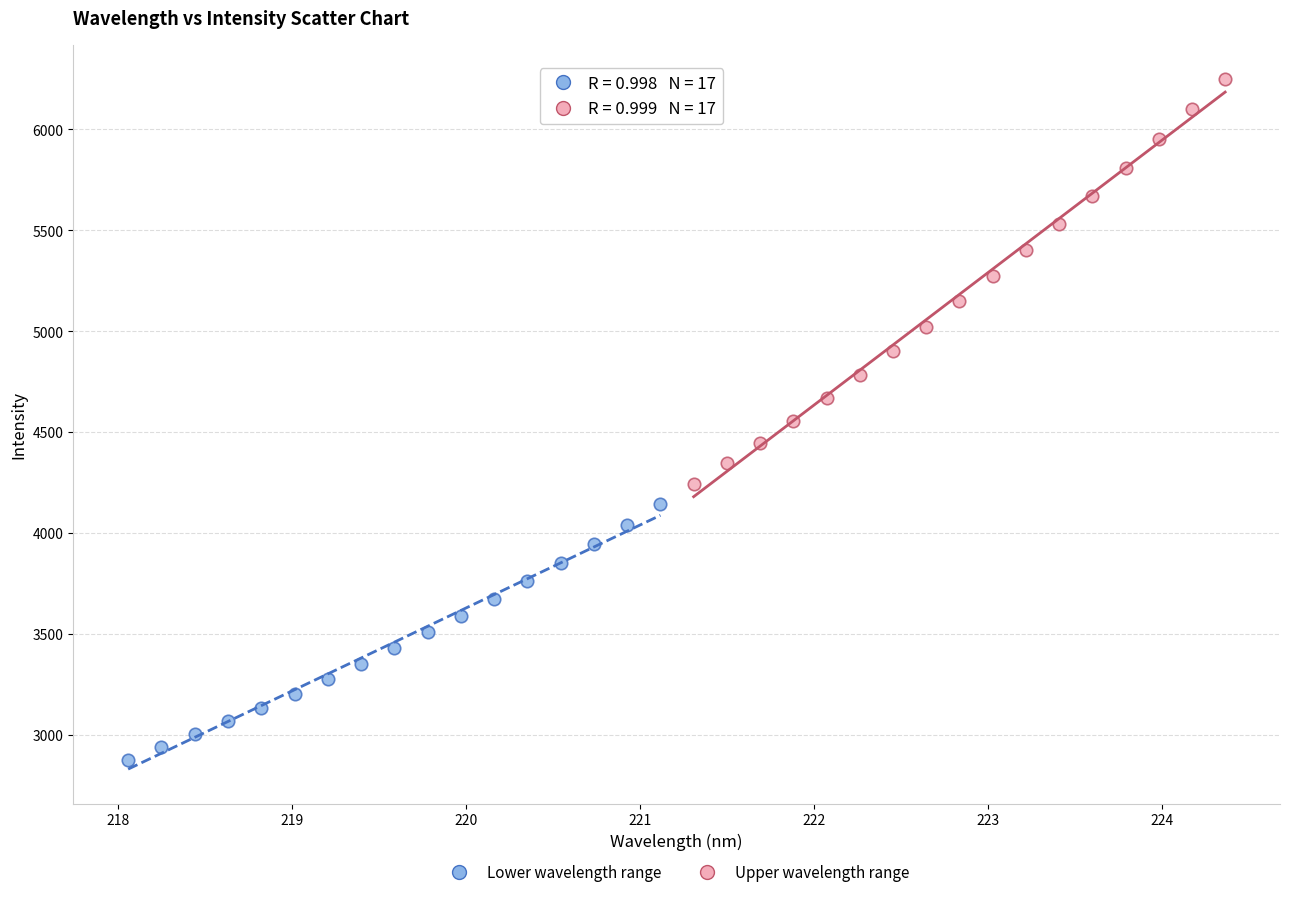

Which series has the widest spread of Y values?

Upper wavelength range